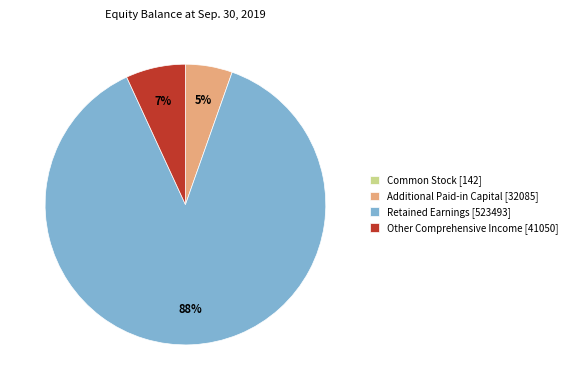

Is it true that Additional Paid-in Capital [32085] is 1% of the pie?

False